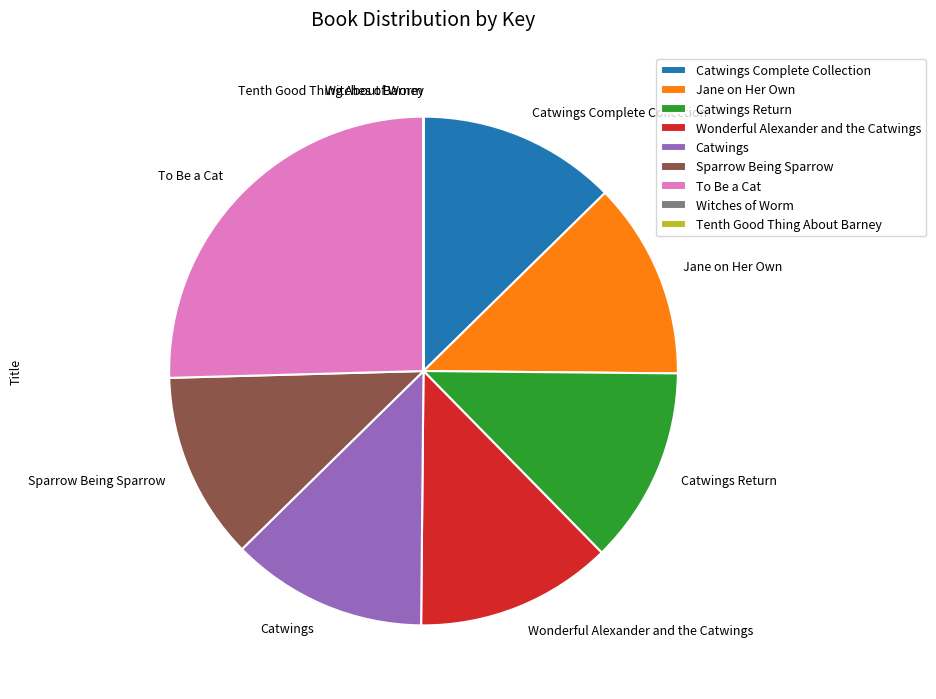

Which has a higher value, Sparrow Being Sparrow or Catwings Complete Collection?

Catwings Complete Collection